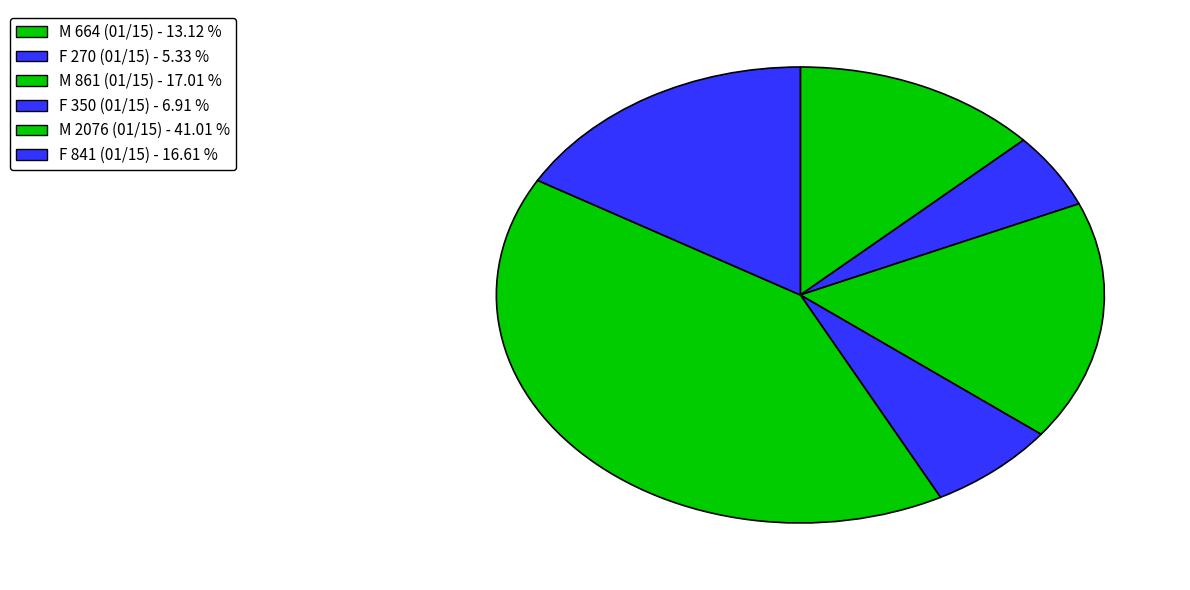

Which category has the smallest portion of the pie?

F 270 (01/15)